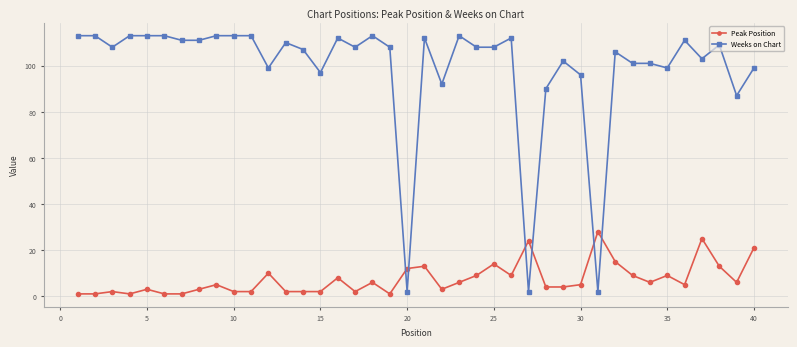

Does the chart have visible grid lines?

Yes